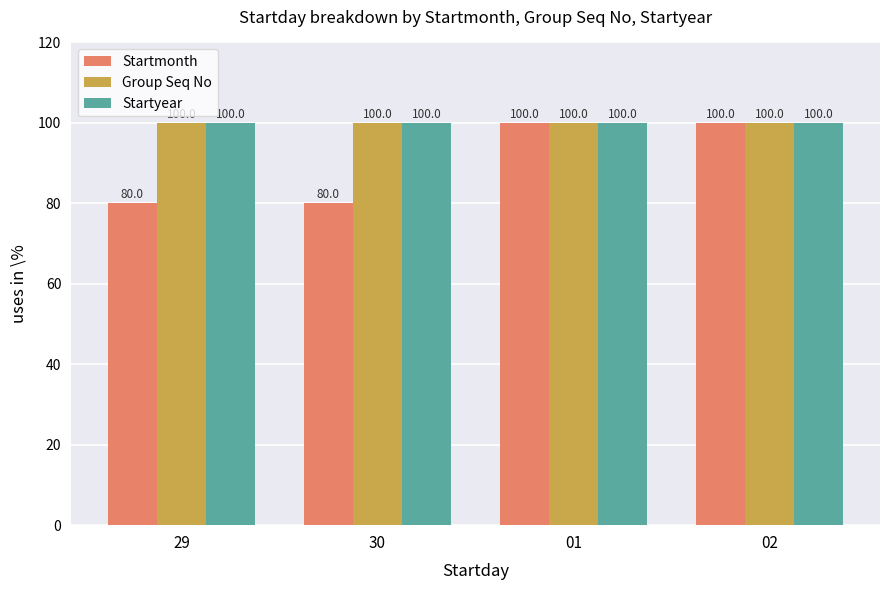

Count the number of data series in this chart.

3